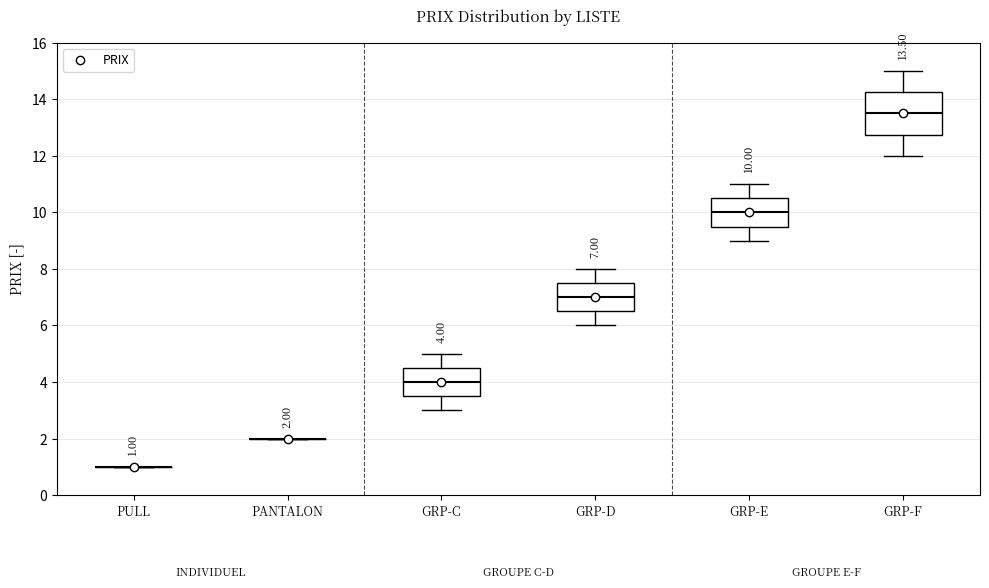

Which box is the tallest, from its lower edge to its upper edge?

GRP-F